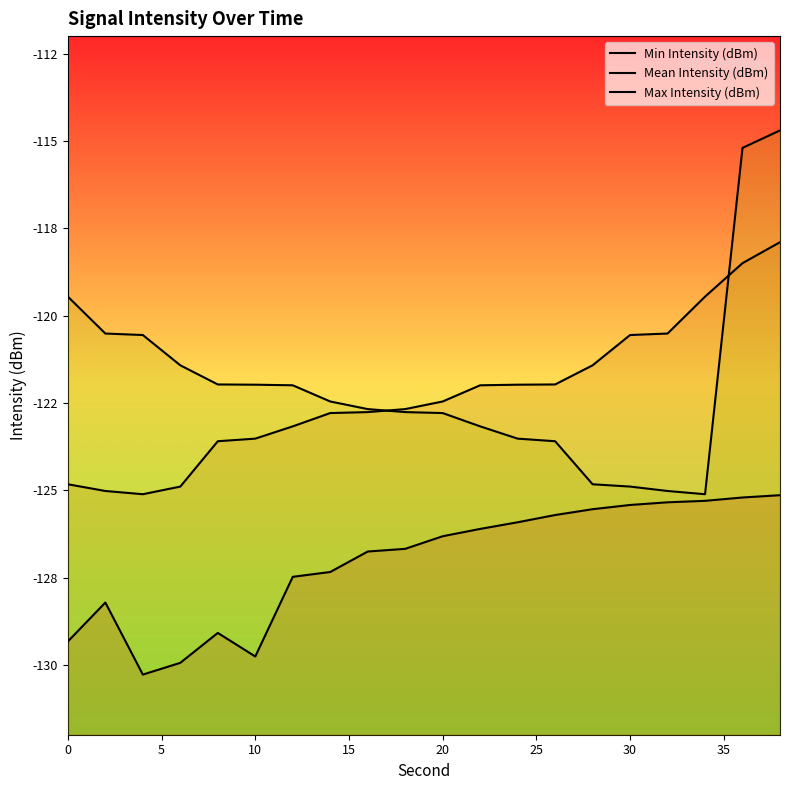

What is the maximum value for Max Intensity (dBm)?

-114.7